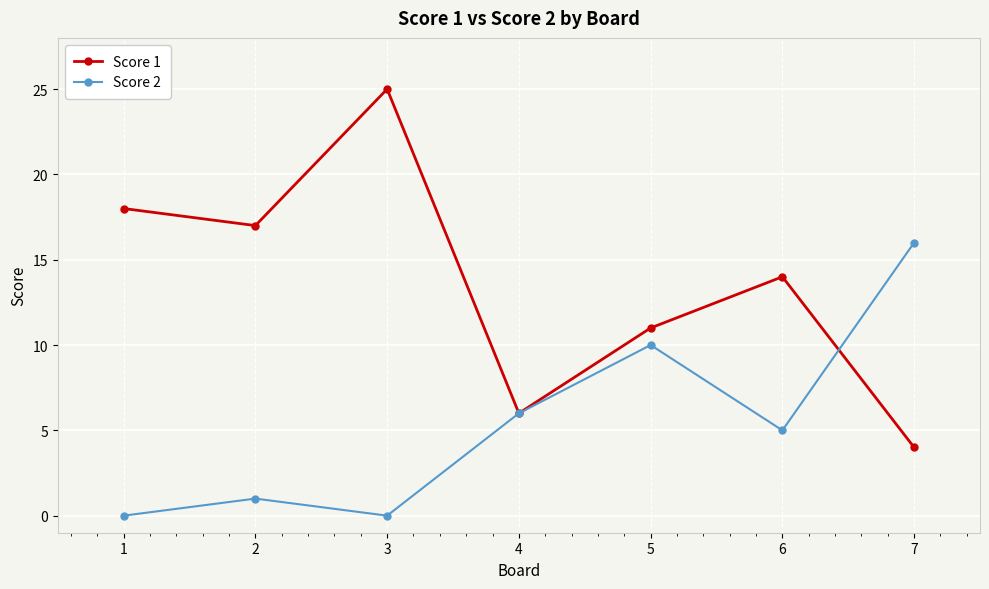

True or false: Score 2 has more than 2 interior local peaks.

False